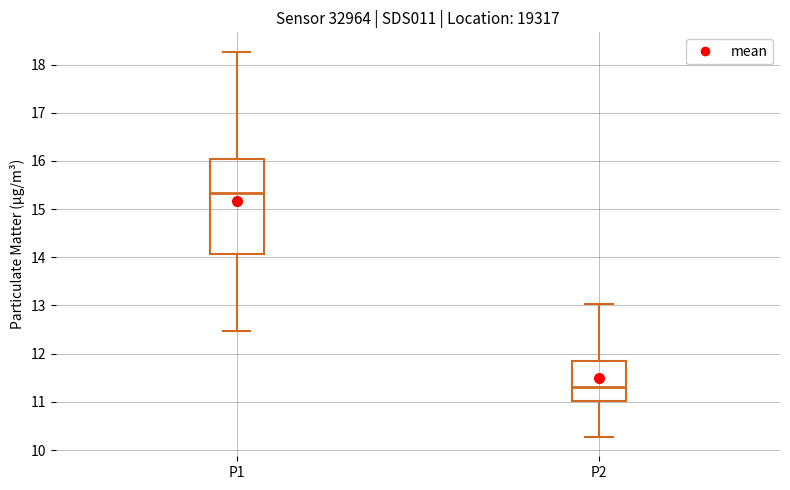

Reading left to right, transcribe this box plot: for each box, give where its median line is, the range the box spans, and where its two whiskers end, as read against the y-axis. The values are not printed on the chart, so give them approximately, as read against the axis.

P1: median 15.3, box 14.1 to 16.0, whiskers 12.5 to 18.3
P2: median 11.3, box 11.0 to 11.8, whiskers 10.3 to 13.0